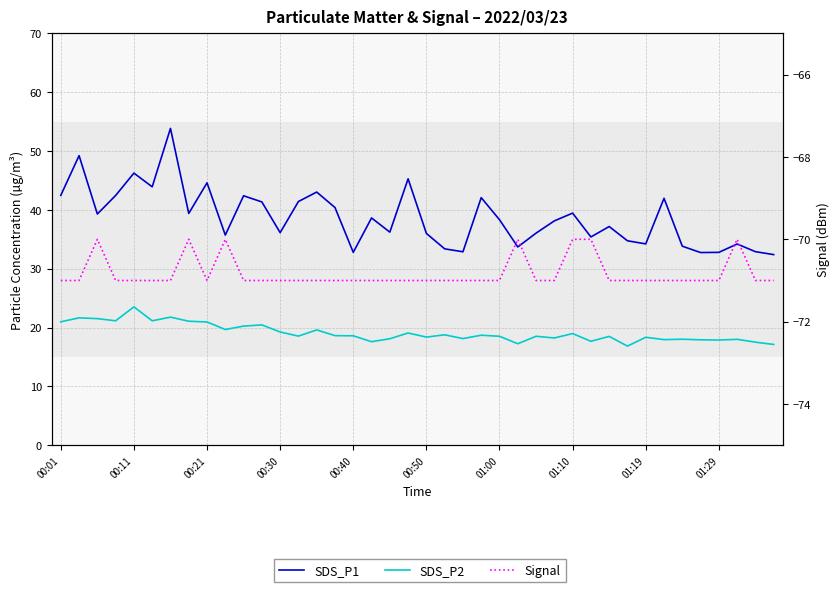

What is the lowest value of the SDS_P2 series?

16.9